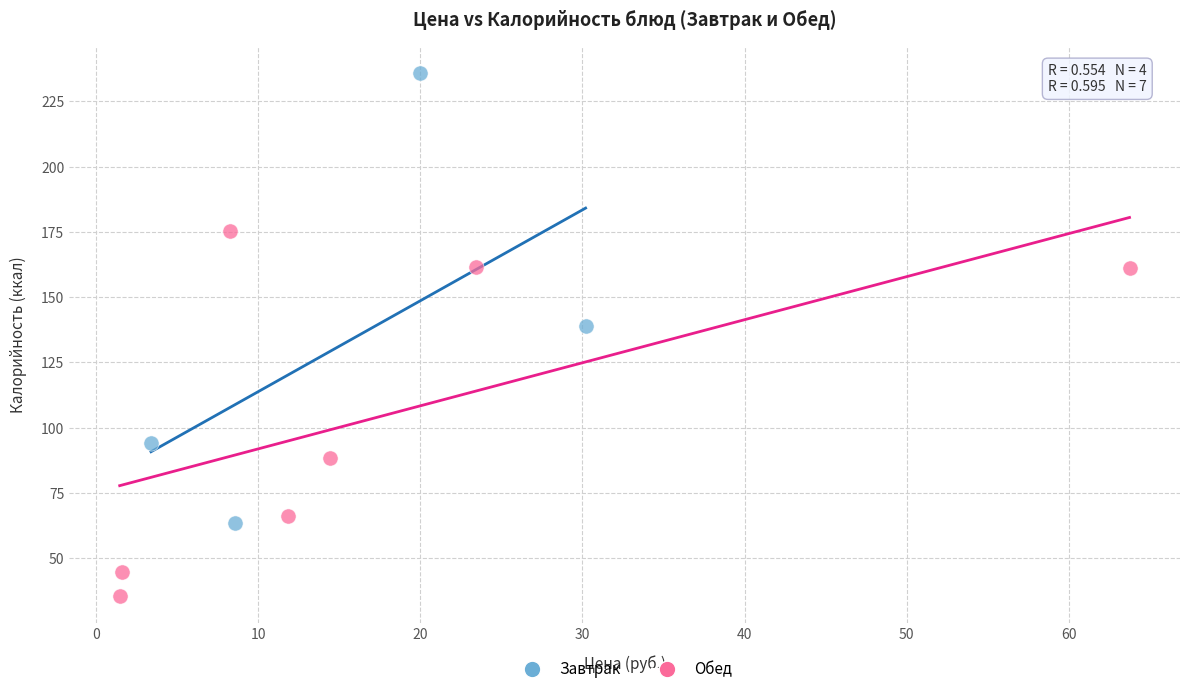

Which series has the widest spread of Y values?

Завтрак